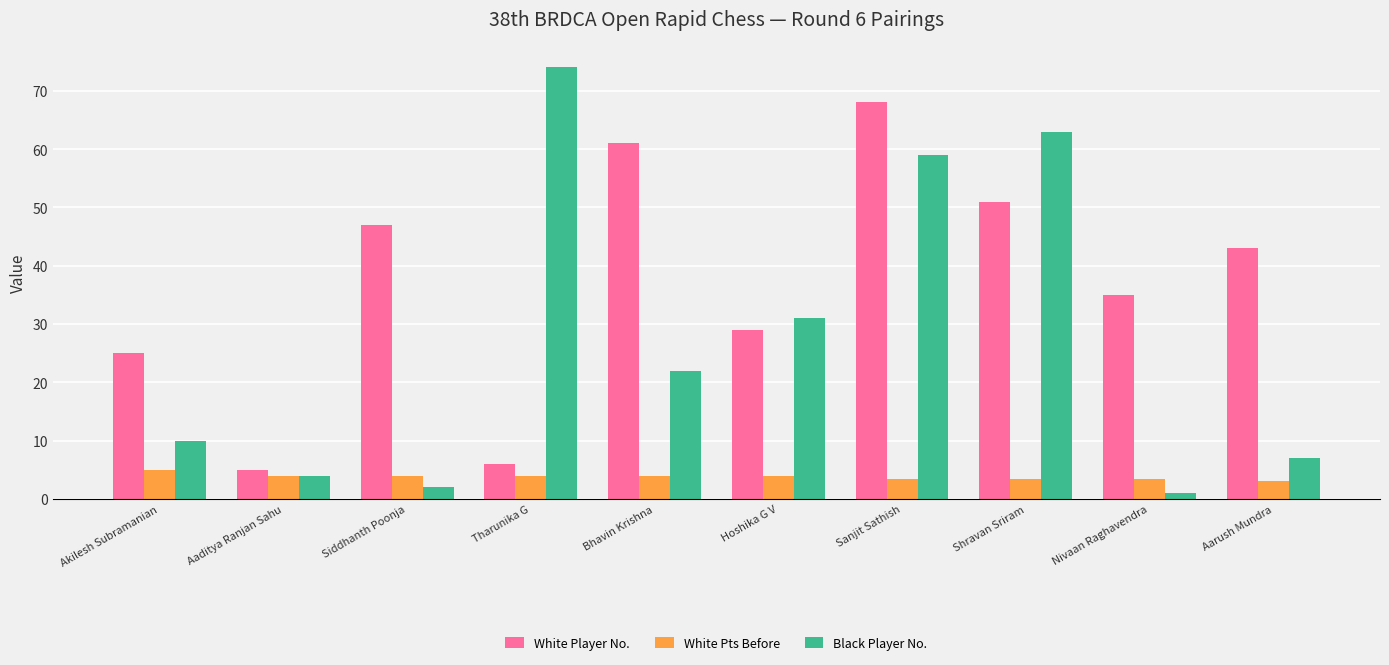

How many bars are there in total?

30